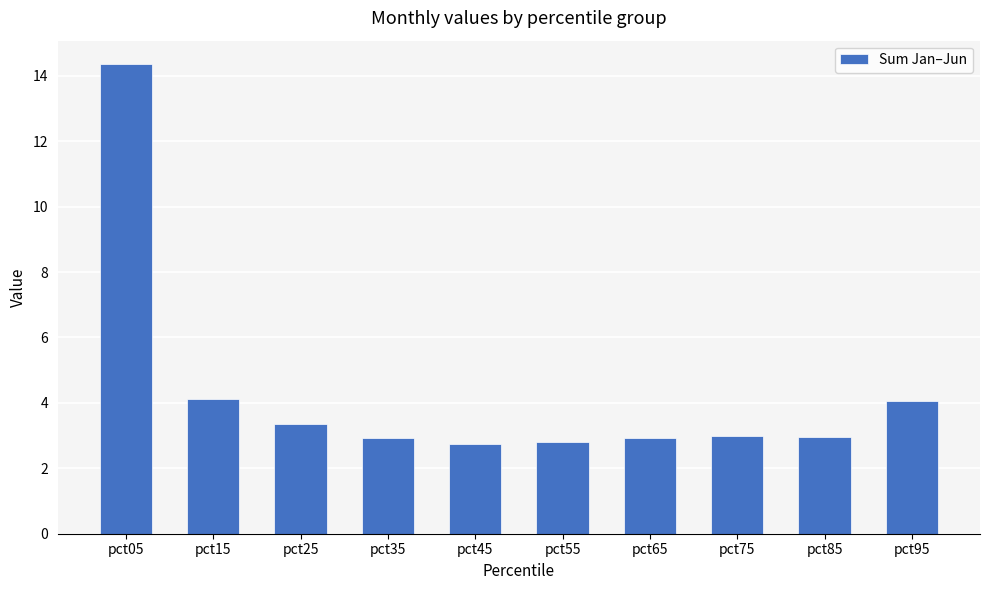

How many series are shown in this chart?

1